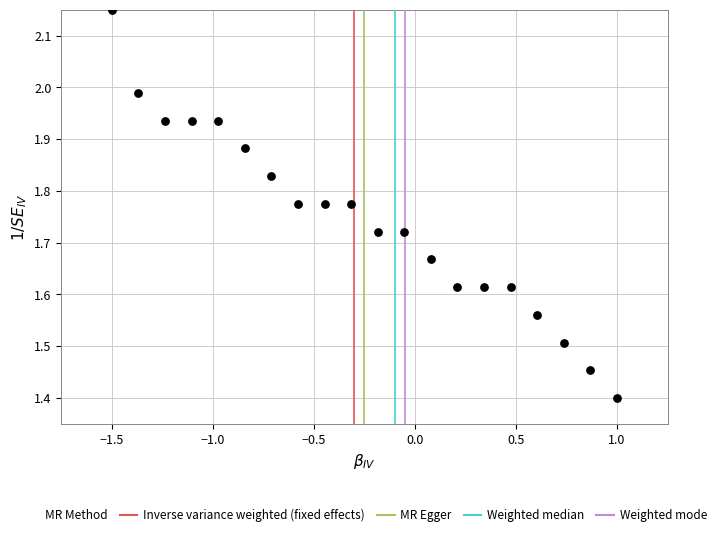

What Y value in the scatter plot is closest to 1?

1.4